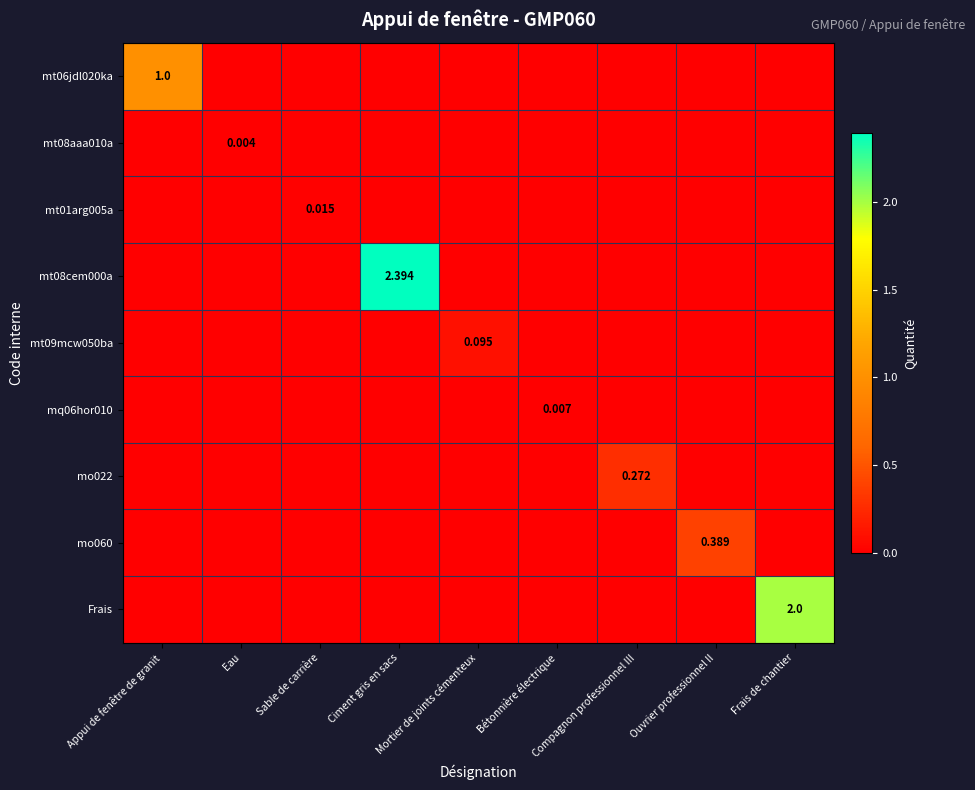

At which category is the sum across all series the highest?

Ciment gris en sacs